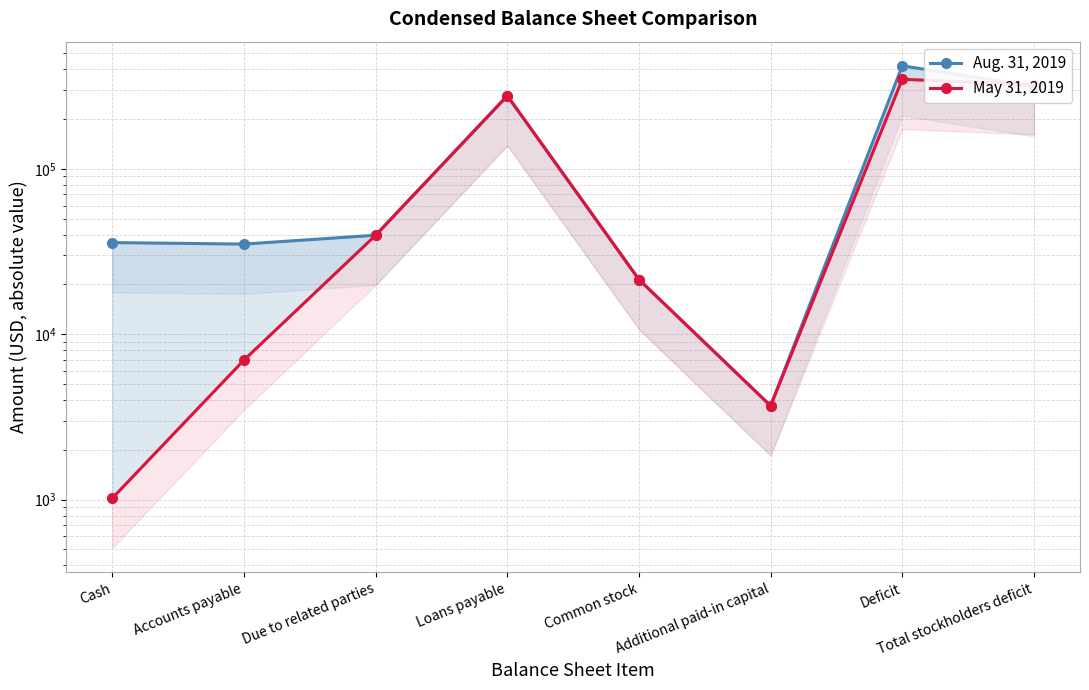

What is the minimum value for May 31, 2019?

1020